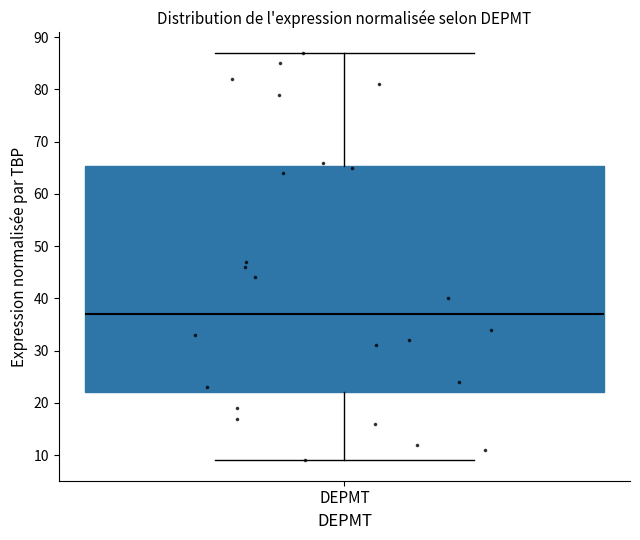

Transcribe this box plot: give where the median line is, the range the box spans, and where the two whiskers end, as read against the y-axis. The values are not printed on the chart, so give them approximately, as read against the axis.

median 37, box 22 to 65, whiskers 9 to 87